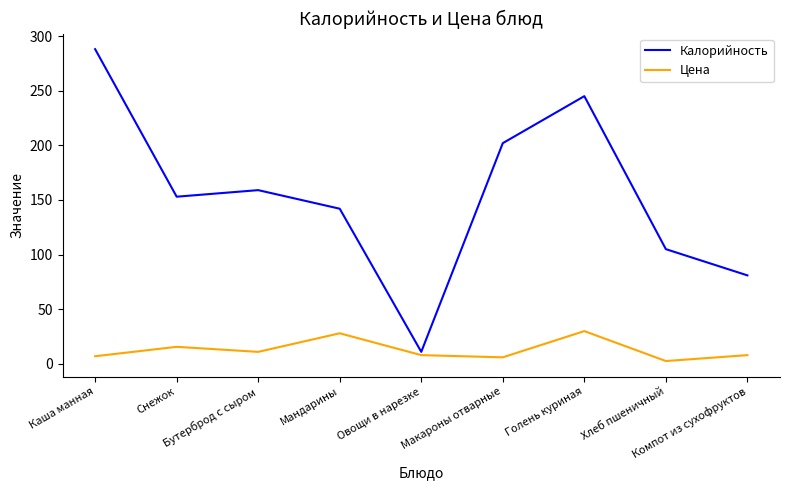

Rank the series by their average value, from lowest to highest.

Цена, Калорийность